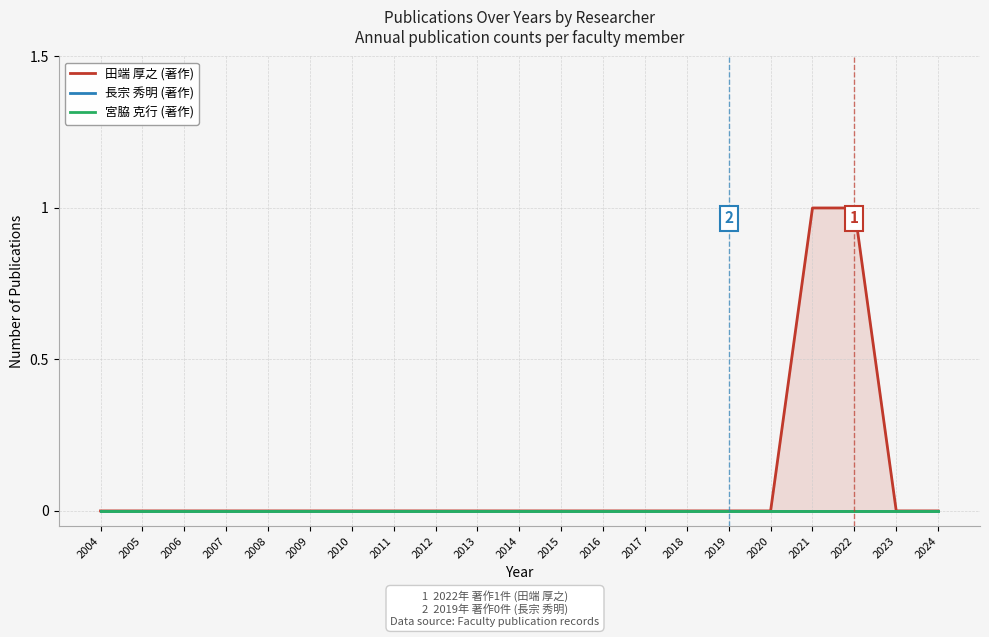

How many data points does each series have?

21